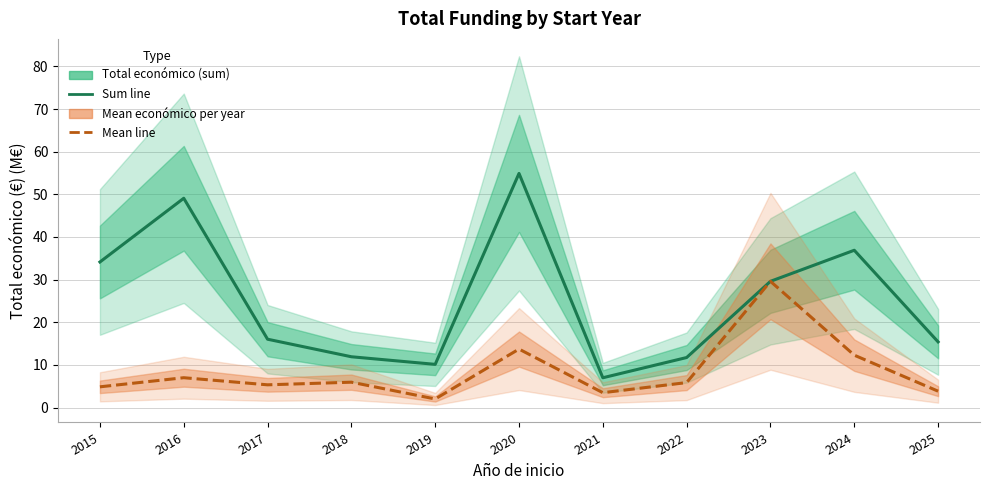

At which label does Total económico (sum, M€) first exceed 16?

2015